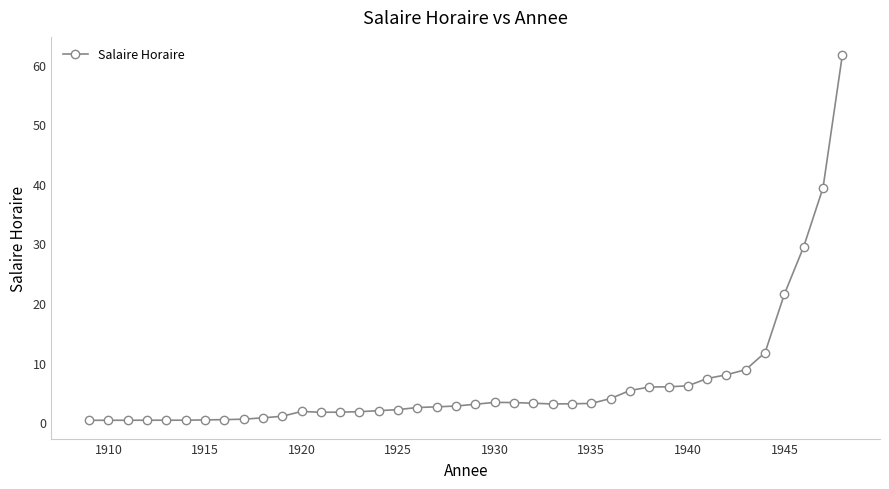

What is the value of the 23rd point from the left?

3.3